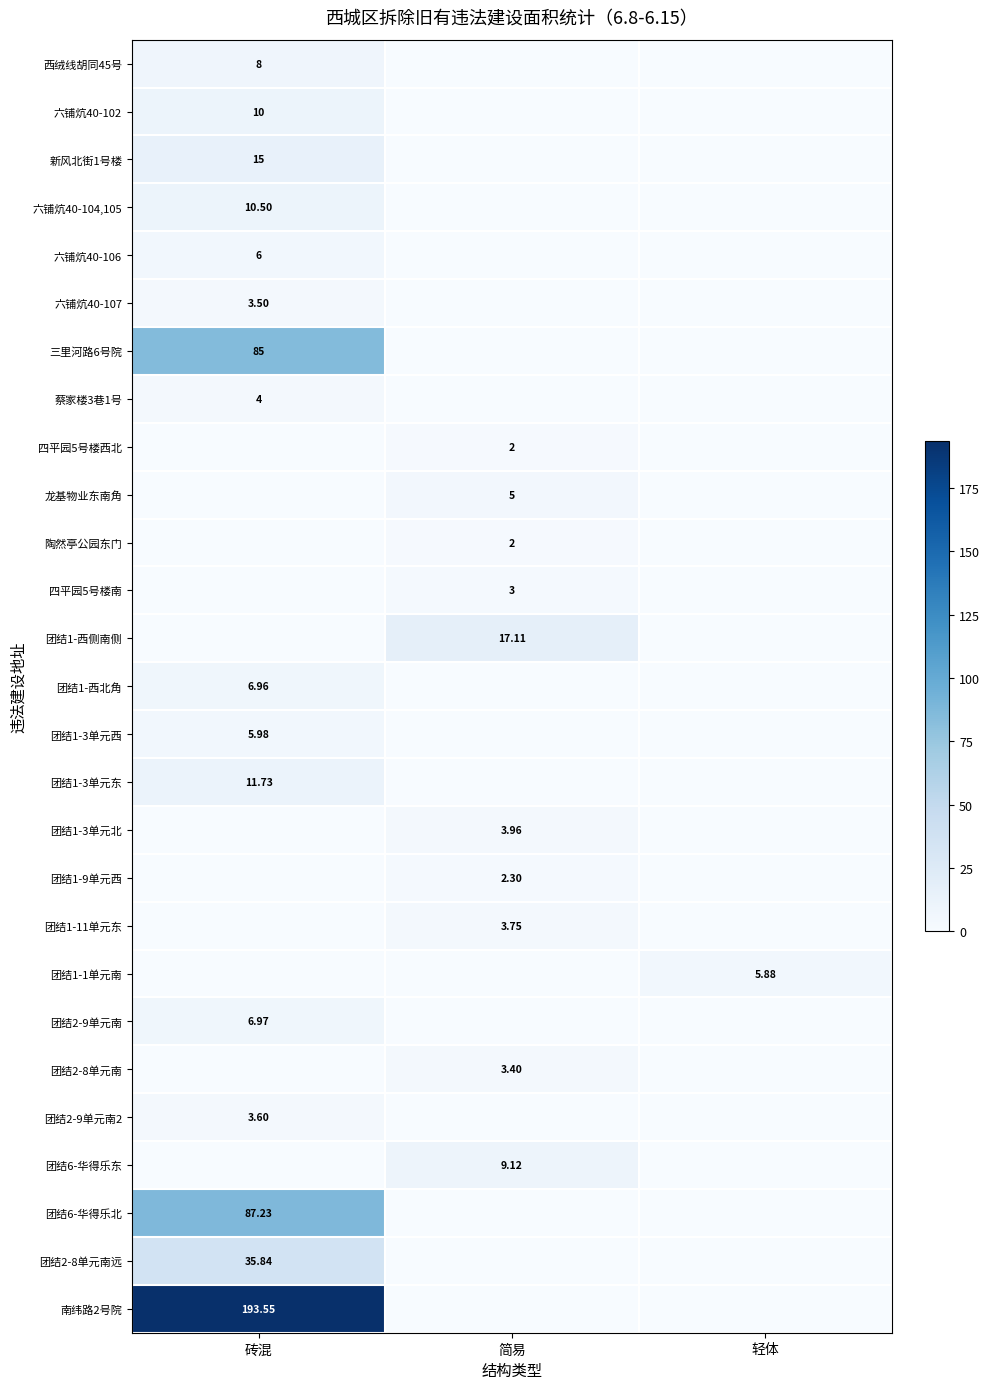

How many 团结2-9单元南2 values are between 0 and 3?

2